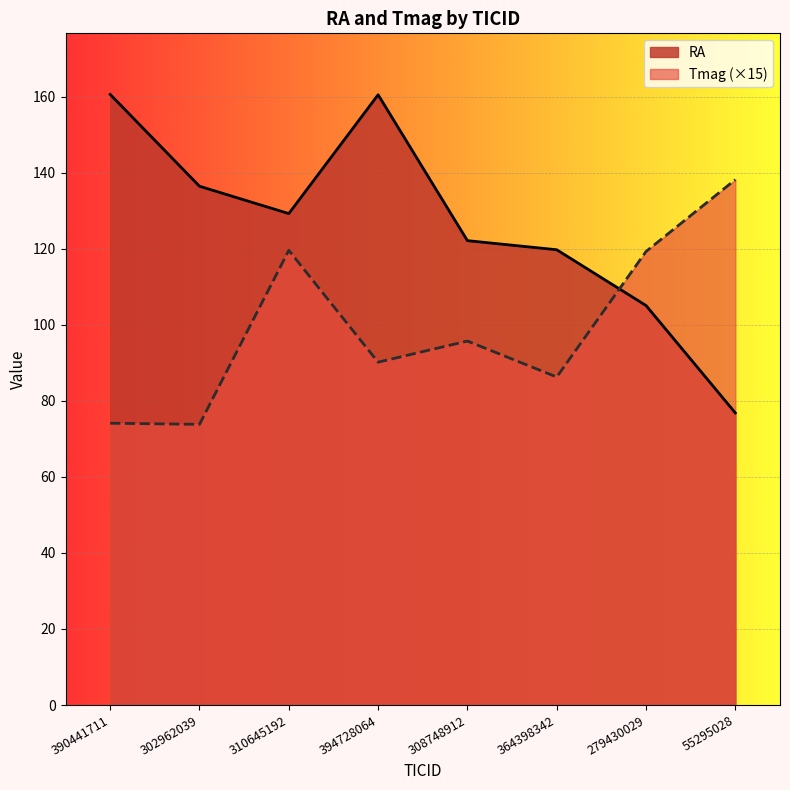

Where do RA and Tmag first cross each other?

364398342 and 279430029